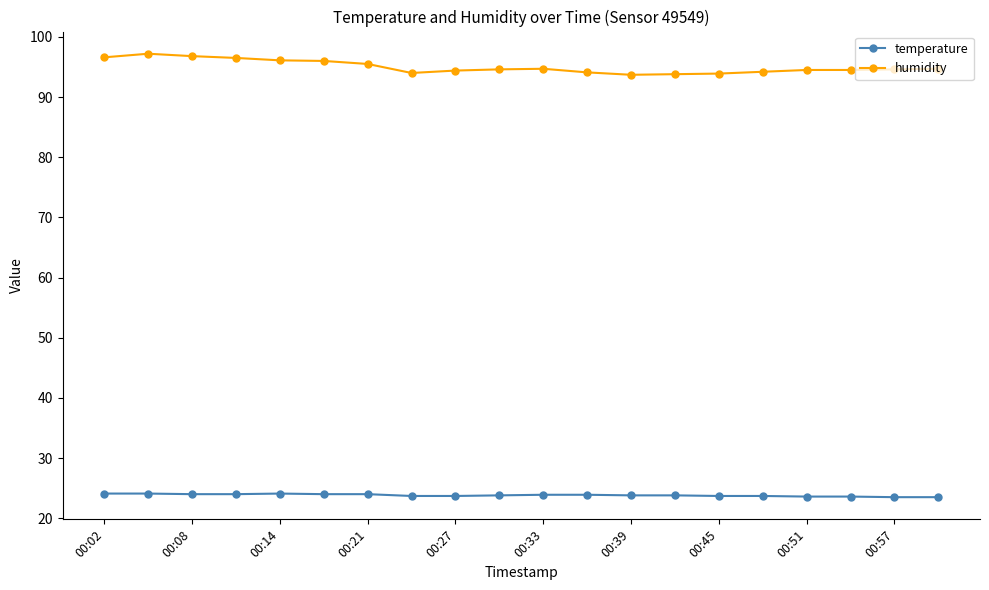

What is the value of the temperature point at the 3rd from the left?

24.0